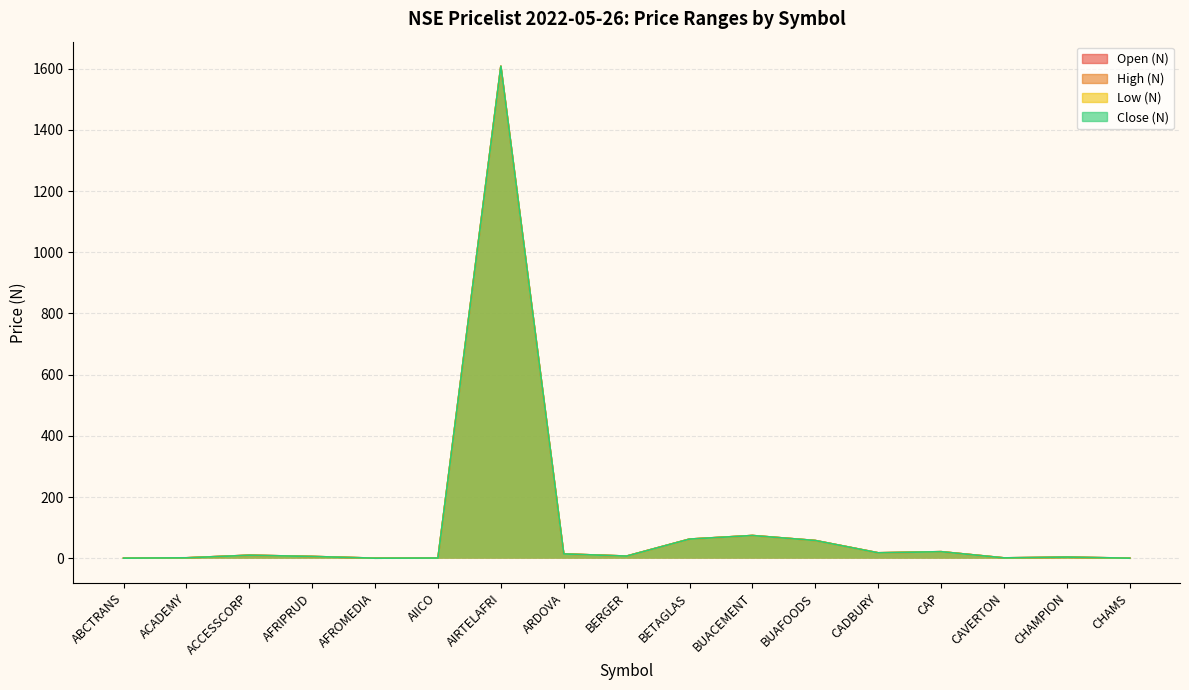

Does the chart display data point markers on the line(s)?

No